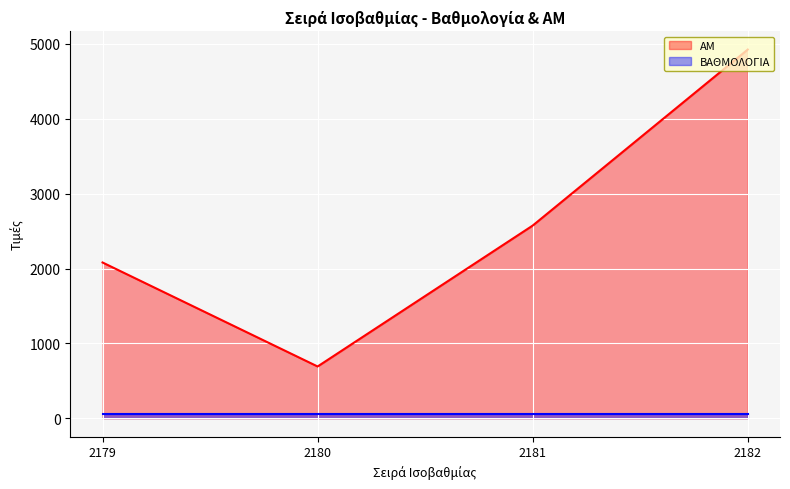

True or false: there are more than 2 points higher than both neighbors.

False